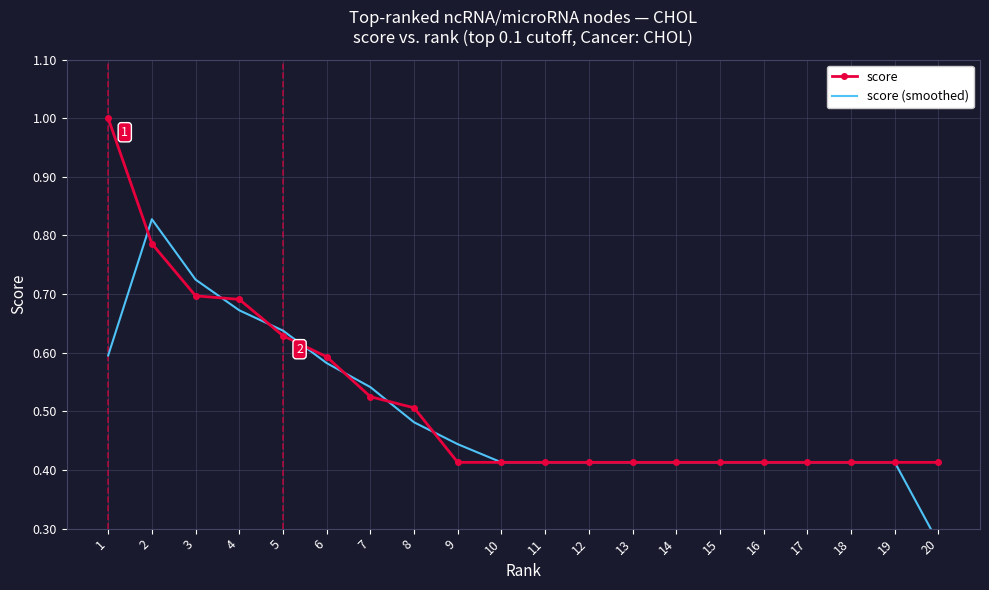

Where is the first local maximum for score (smoothed)?

2